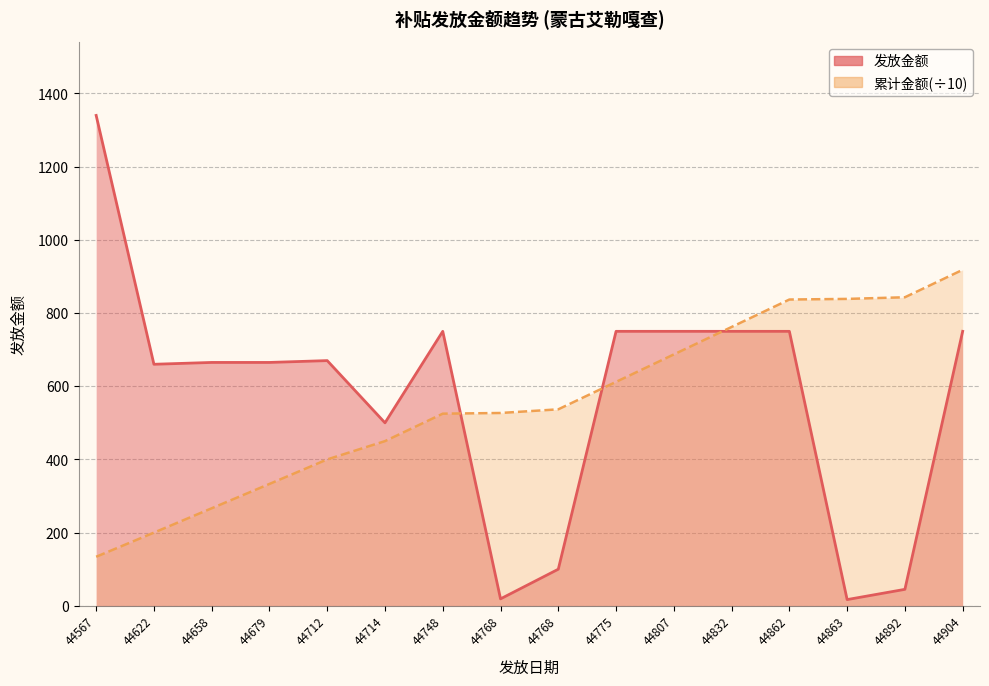

Rank the series at 44712 from lowest to highest value.

发放日期, 发放金额